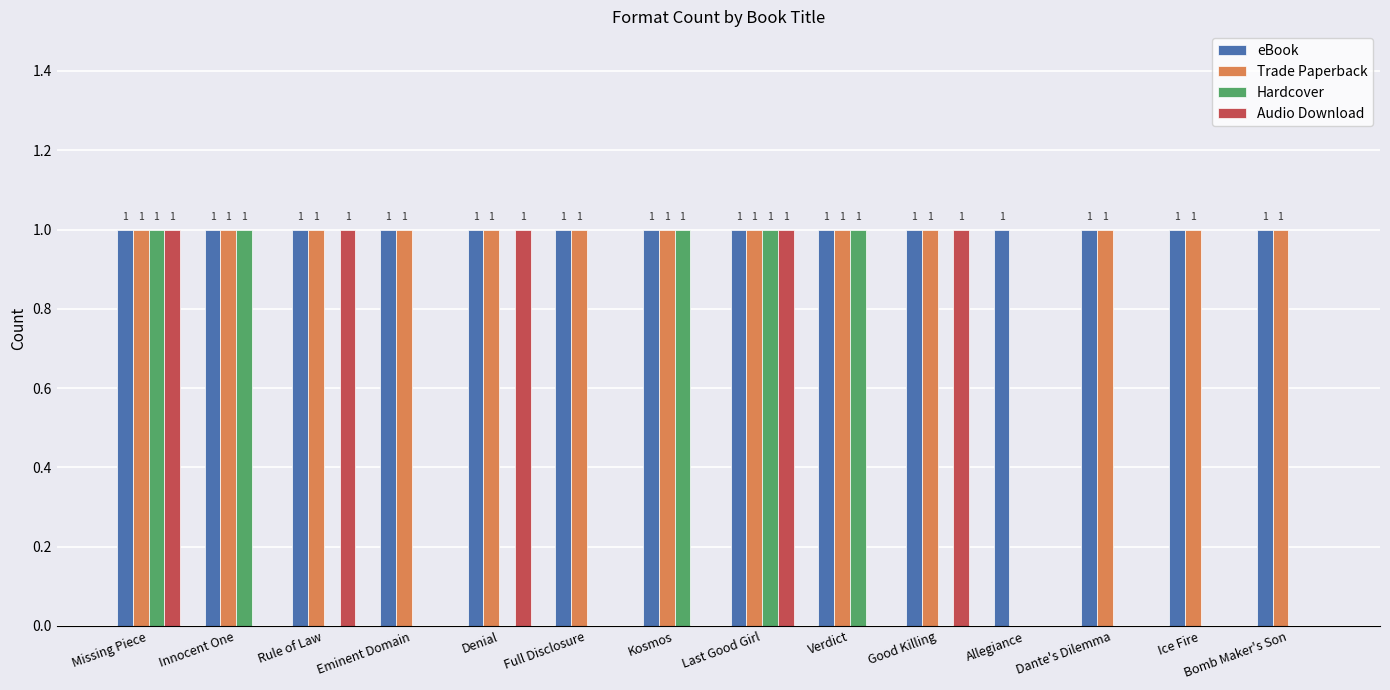

Which series has the largest total across all categories?

eBook